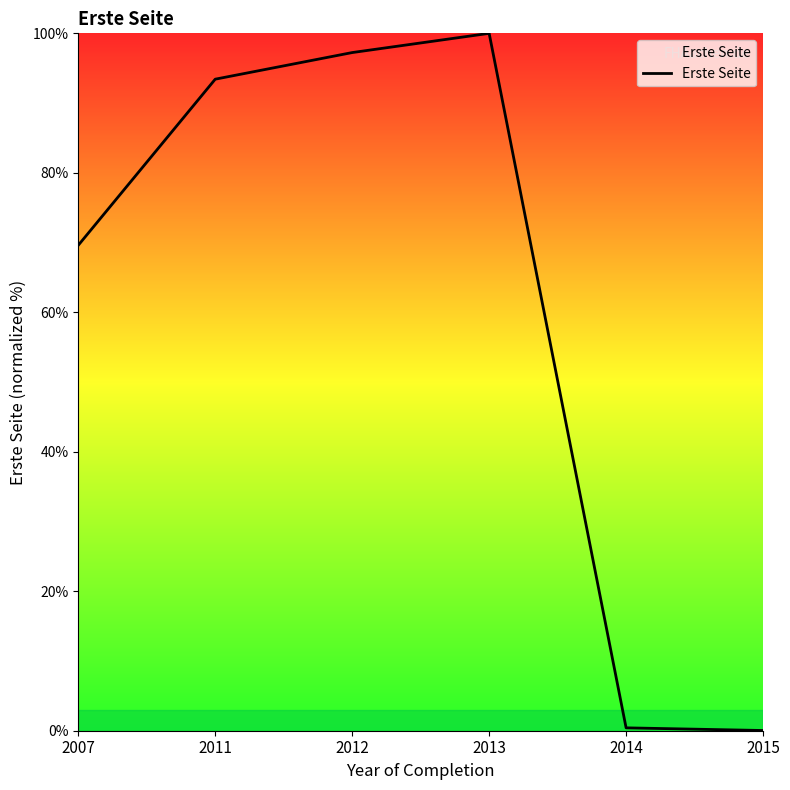

Read the value at 2012.

97.2